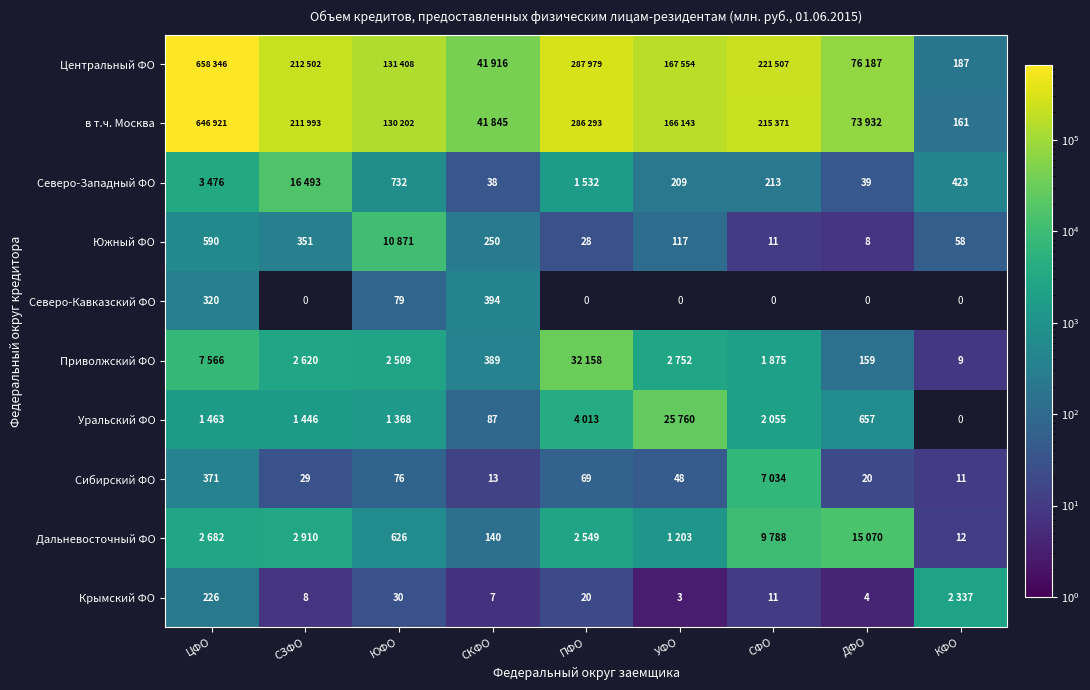

Which category has the highest value across all series?

ЦФО